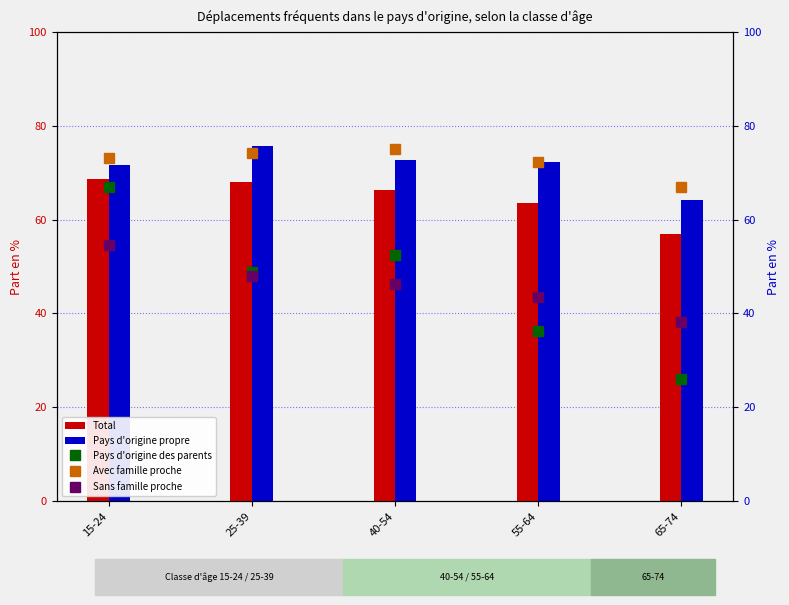

List the labels in order of Pays d'origine des parents value, largest first.

15-24, 40-54, 25-39, 55-64, 65-74